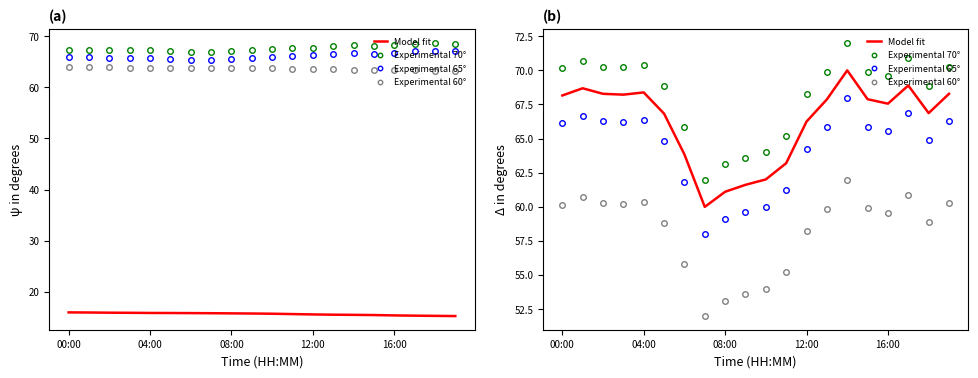

True or false: Model fit and Experimental 60° intersect in this chart.

False